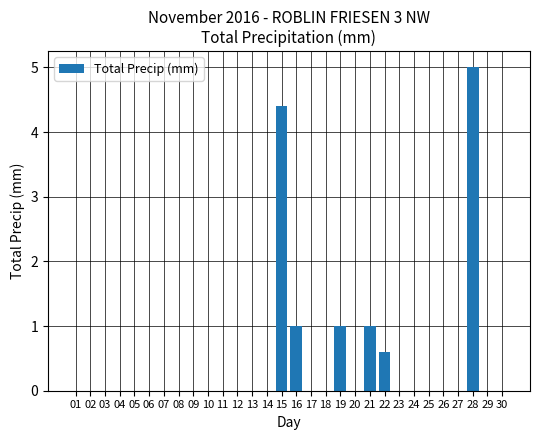

Is it true that the value at 16 is 1.7?

False